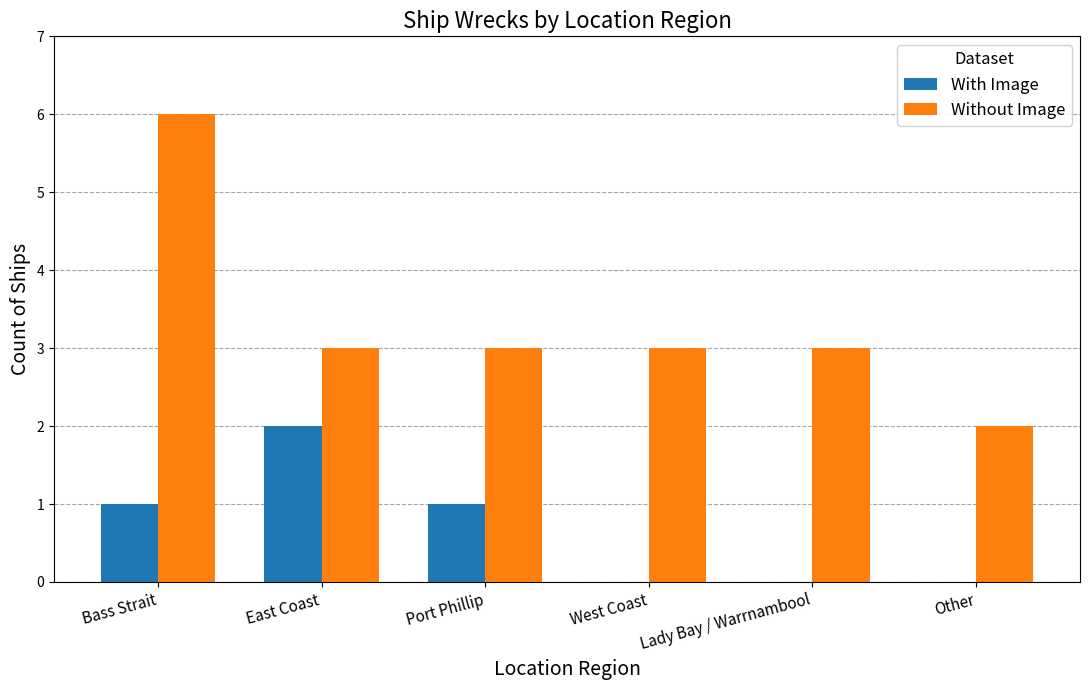

The value of Without Image at Lady Bay / Warrnambool is 3. True or false?

True